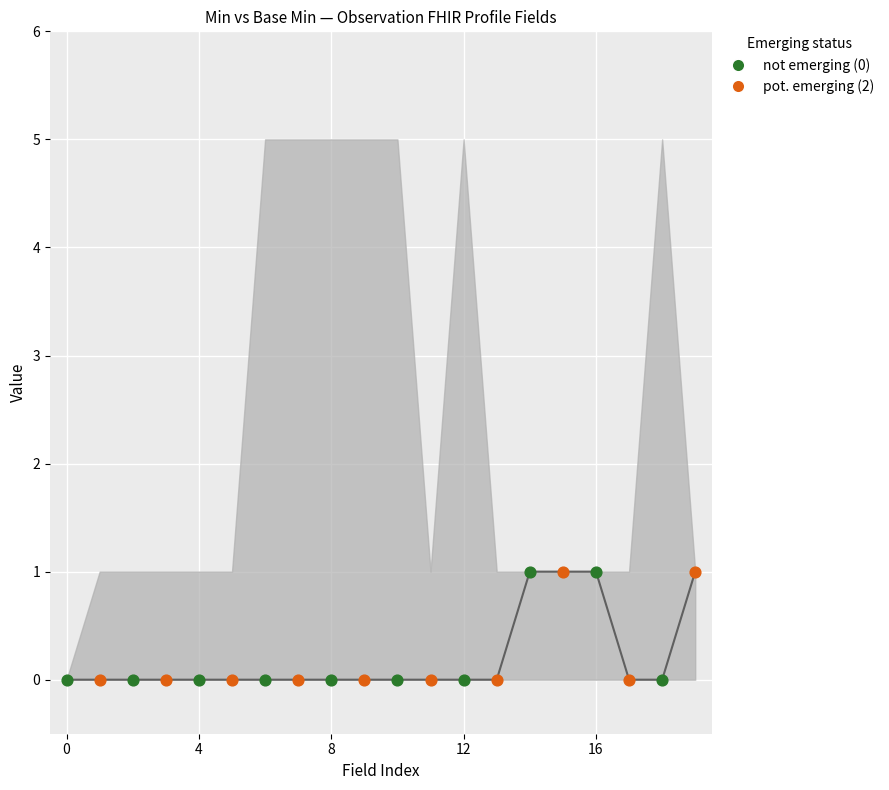

Which series contains the lowest Y value?

not emerging (0)